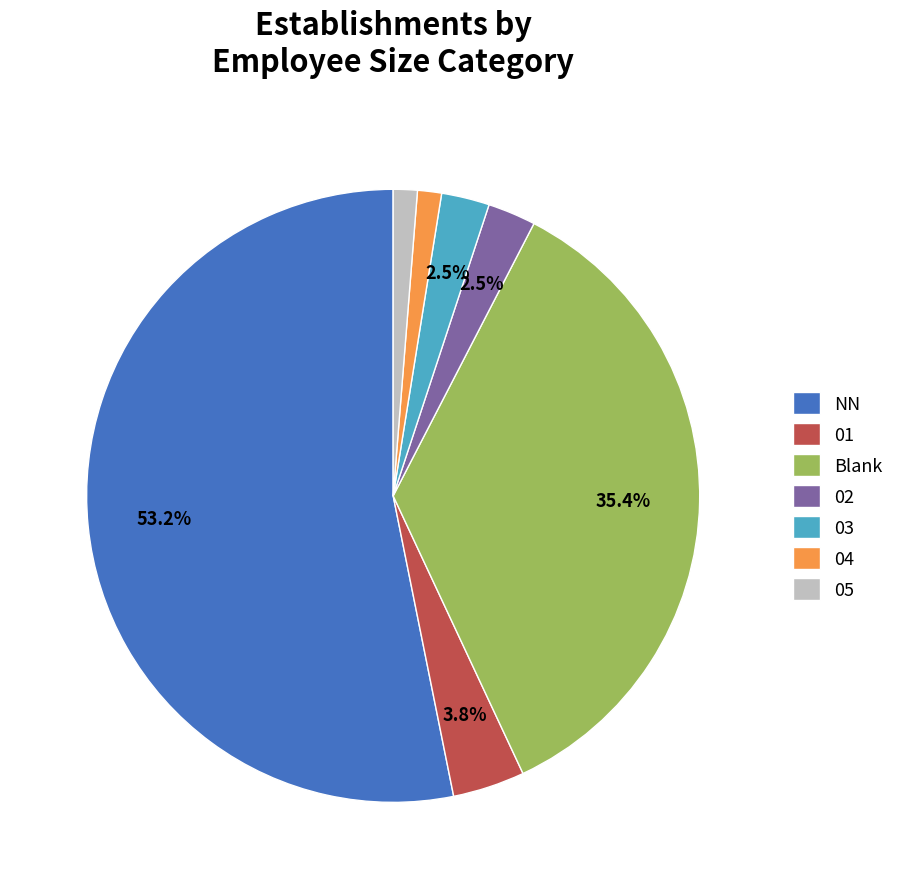

Is the sum of NN and 02 greater than half?

Yes